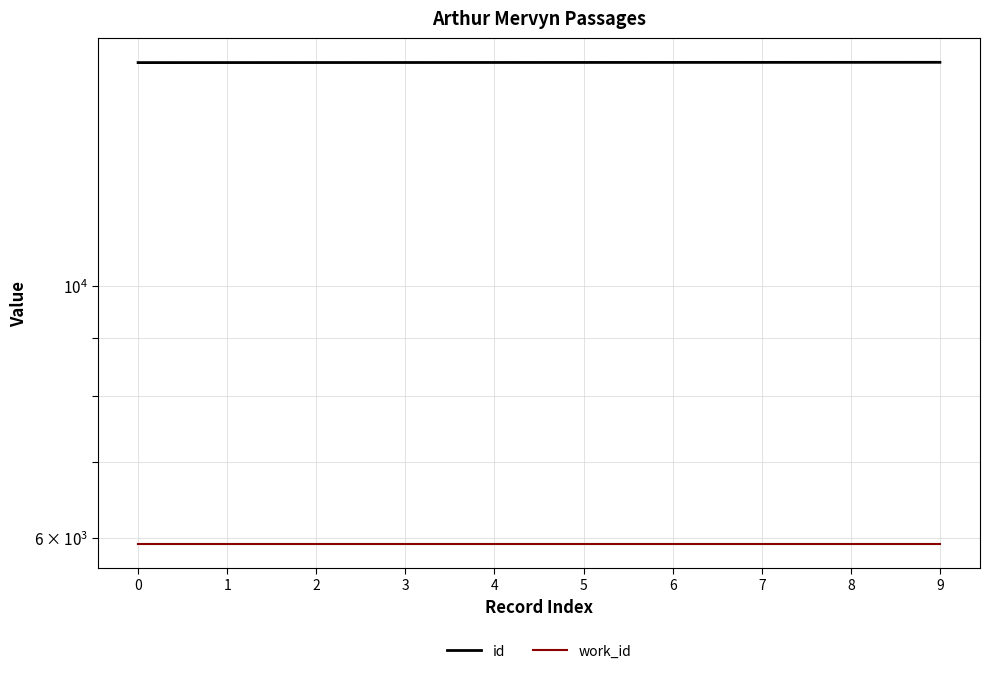

Rank the categories by id value from lowest to highest.

0, 1, 2, 3, 4, 5, 6, 7, 8, 9